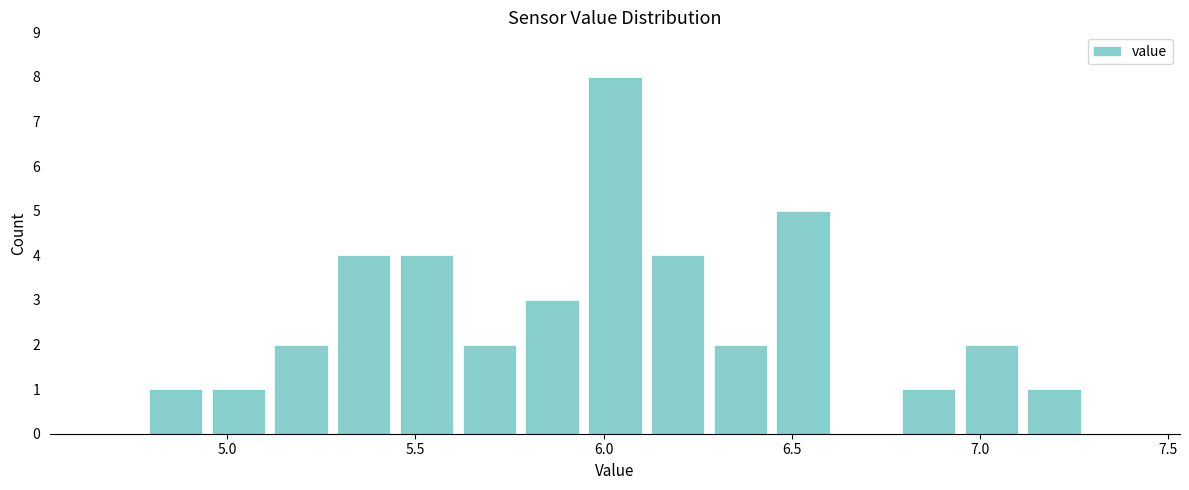

Read against the x-axis, roughly where is the centre of the tallest bar?

6.05